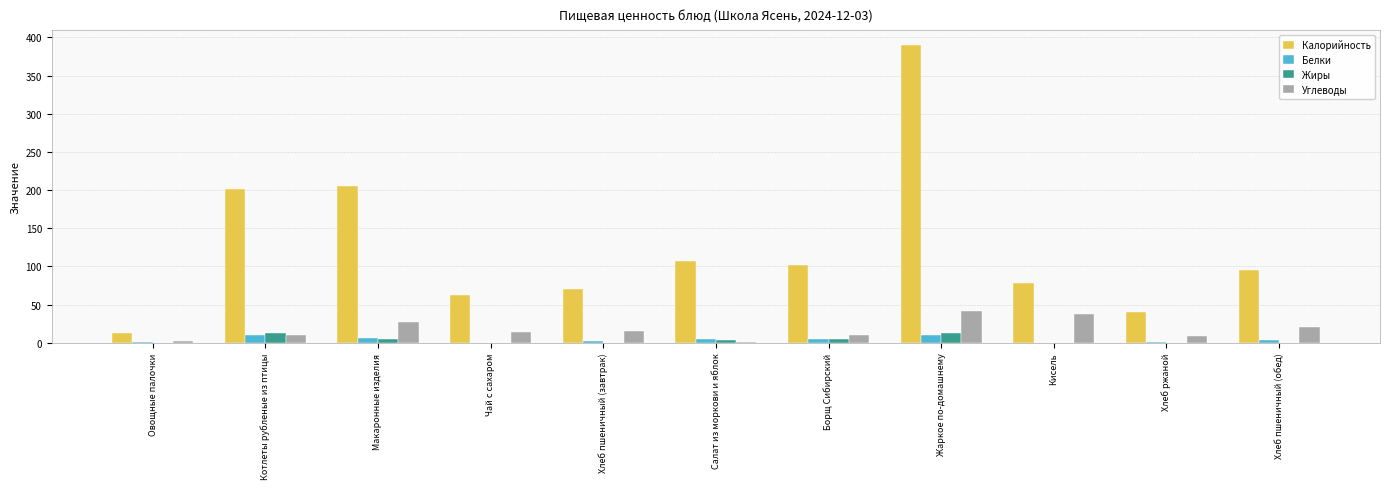

Which series has the largest total across all categories?

Калорийность